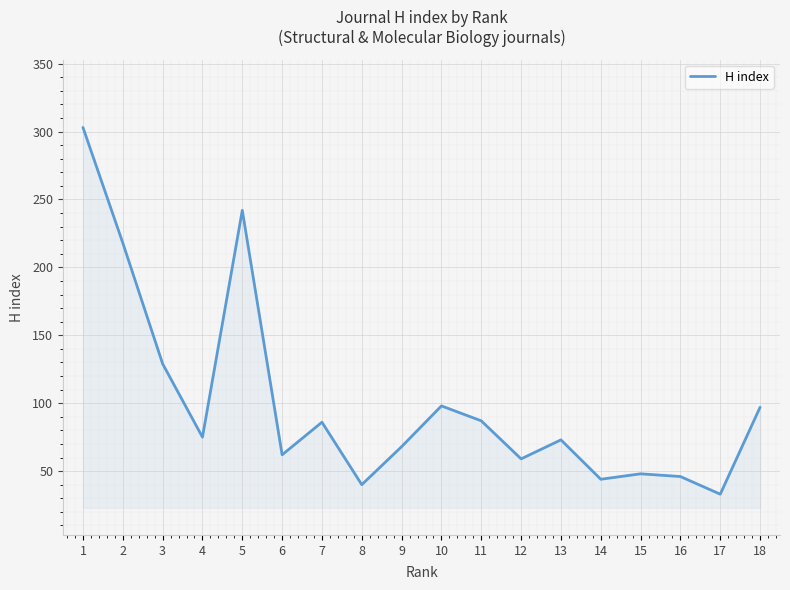

The value at 10 is 27. True or false?

False